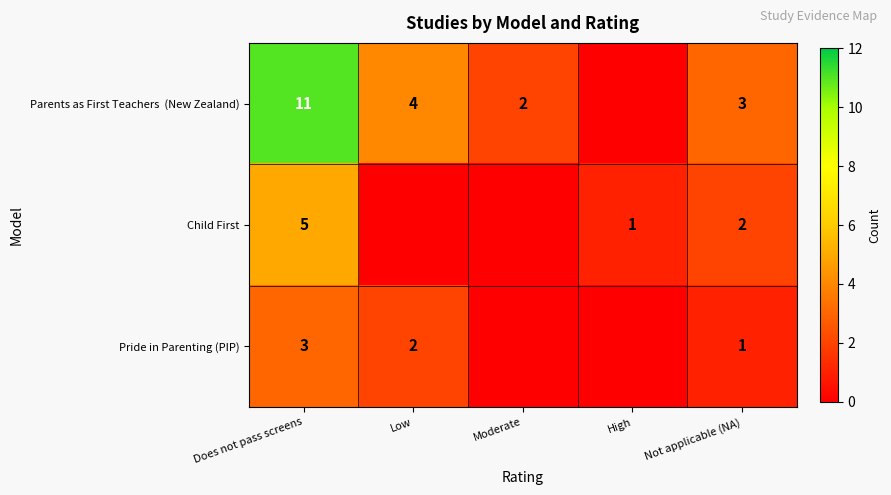

The value of Child First at Not applicable (NA) is 0. True or false?

False